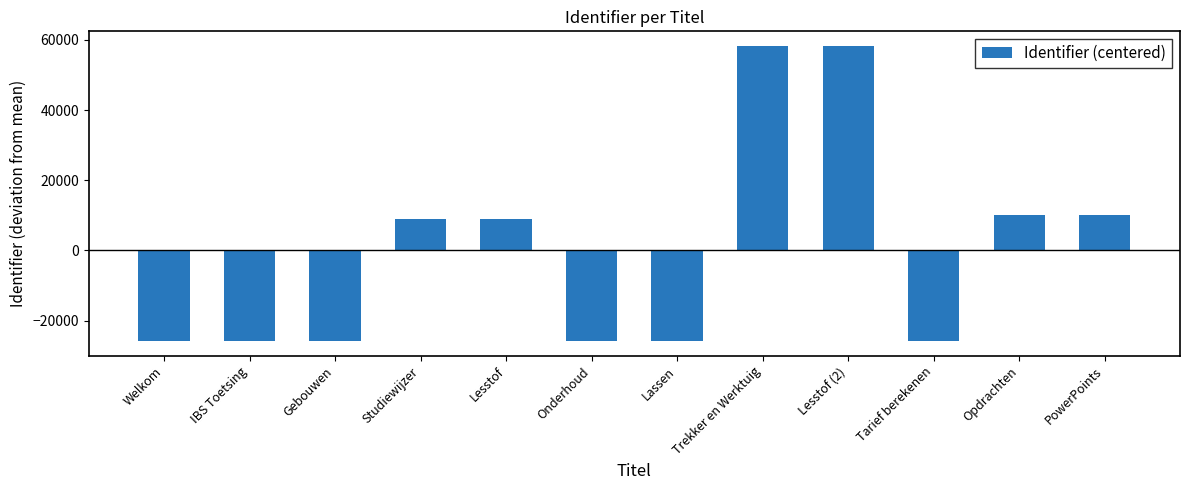

What is the sum of the values at Studiewijzer and Opdrachten?

19192.8